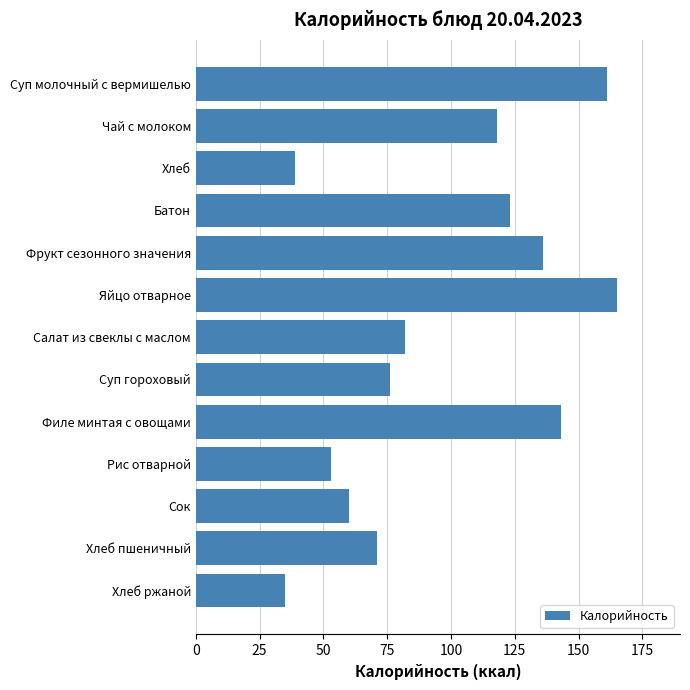

How many distinct data groups are displayed?

1